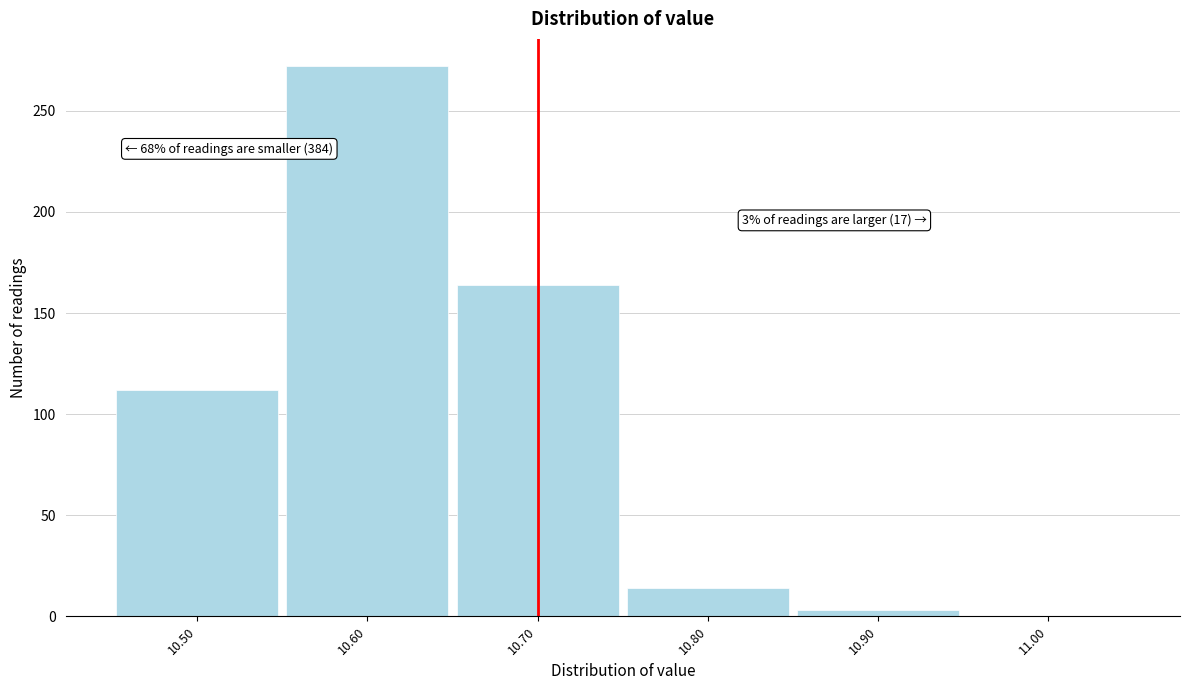

Which range on the x-axis has the tallest bar?

10.55 to 10.65